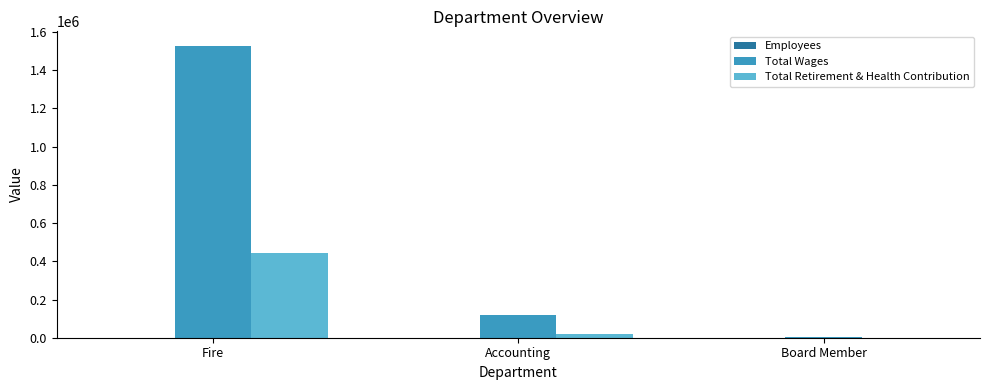

What is the maximum value shown in the chart?

1527410